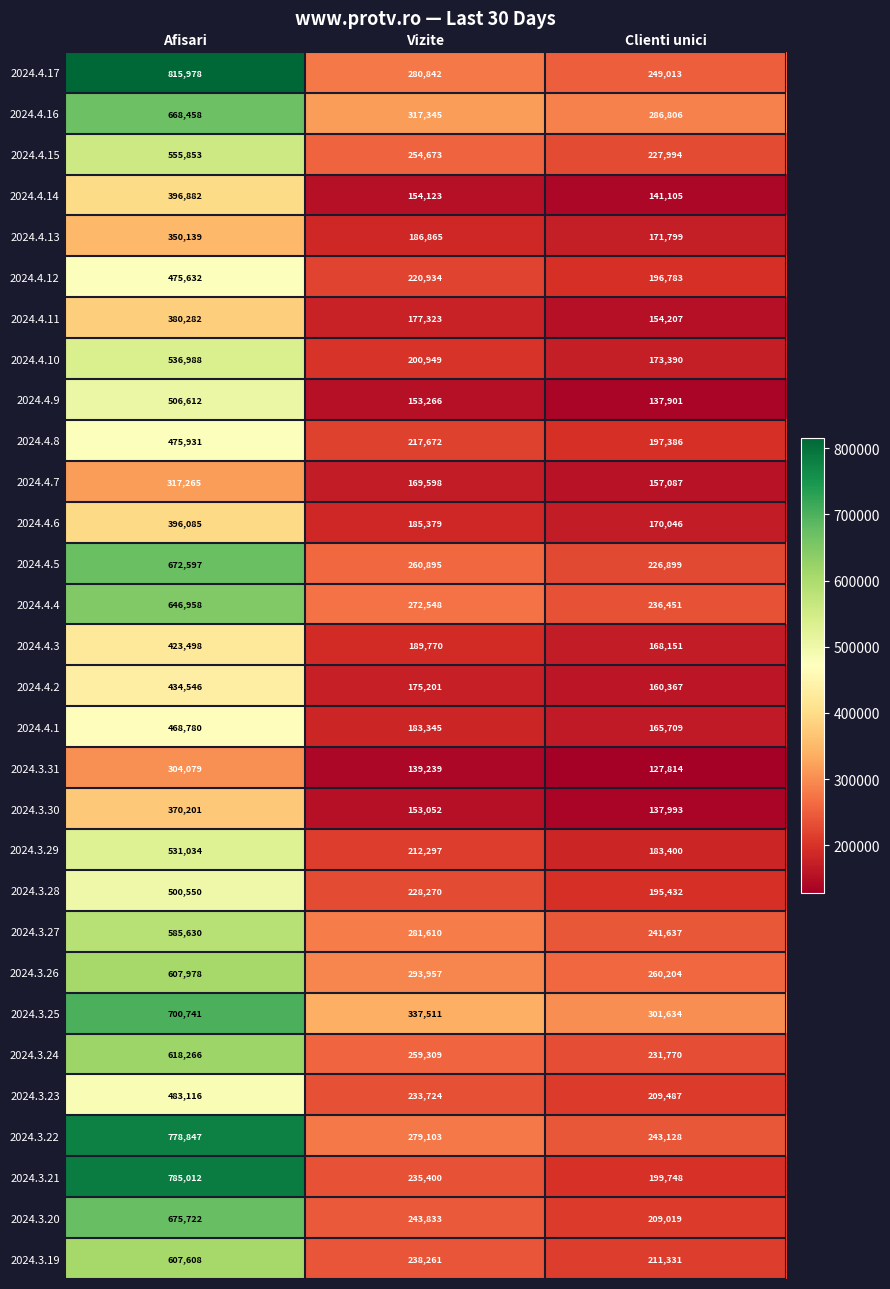

What is the highest value of the 2024.3.27 series?

585630